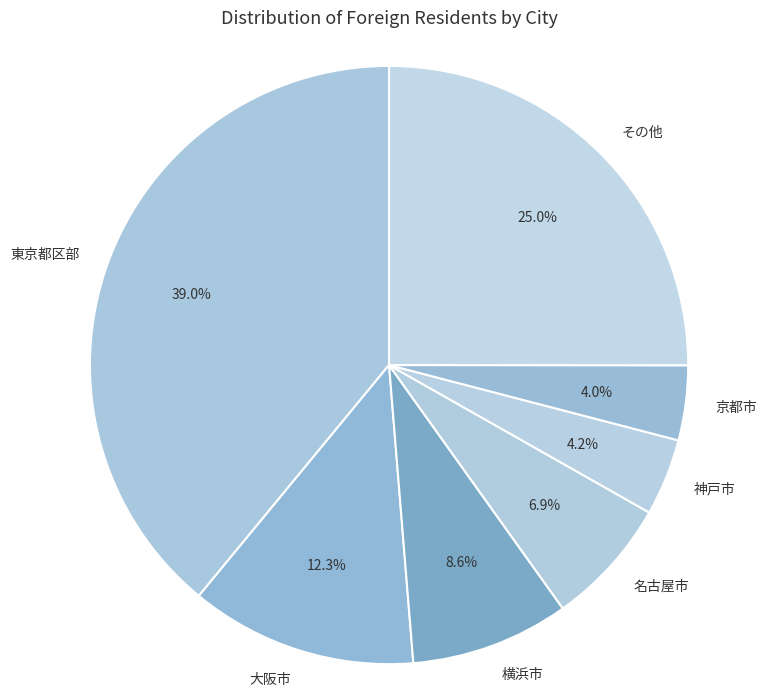

Which category has the biggest portion of the pie?

東京都区部